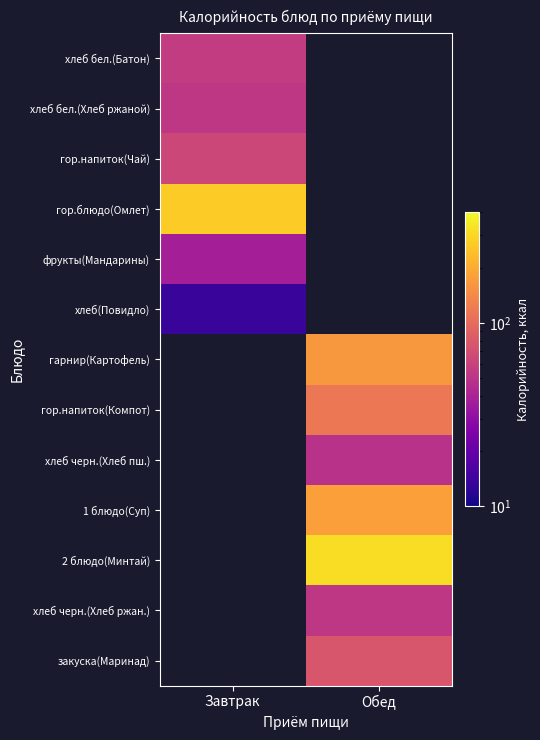

Rank the categories by хлеб бел.(Хлеб ржаной) value from lowest to highest.

Завтрак, Обед